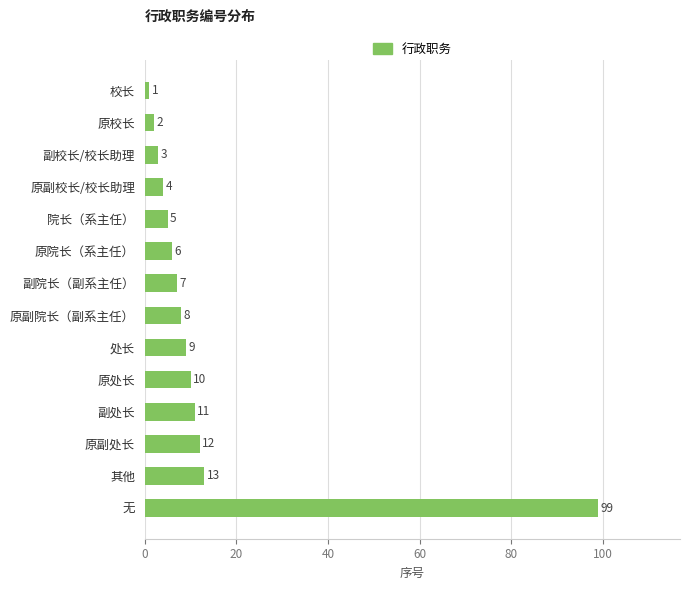

What is the change in value from 校长 to 原院长（系主任）?

+5